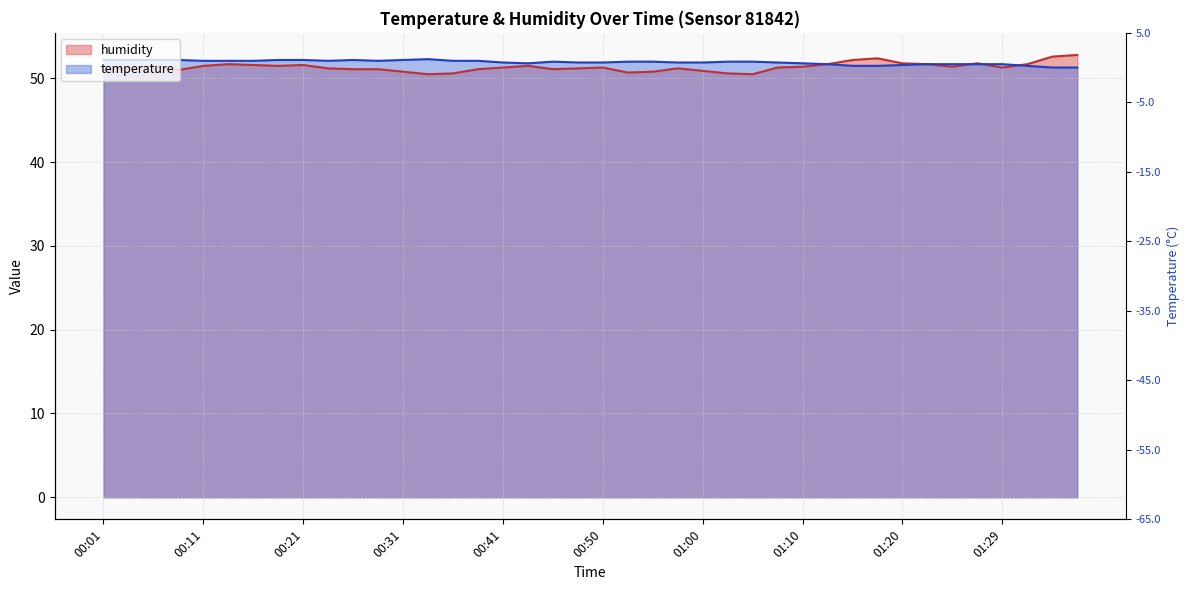

Which series has the largest range (max minus min)?

humidity